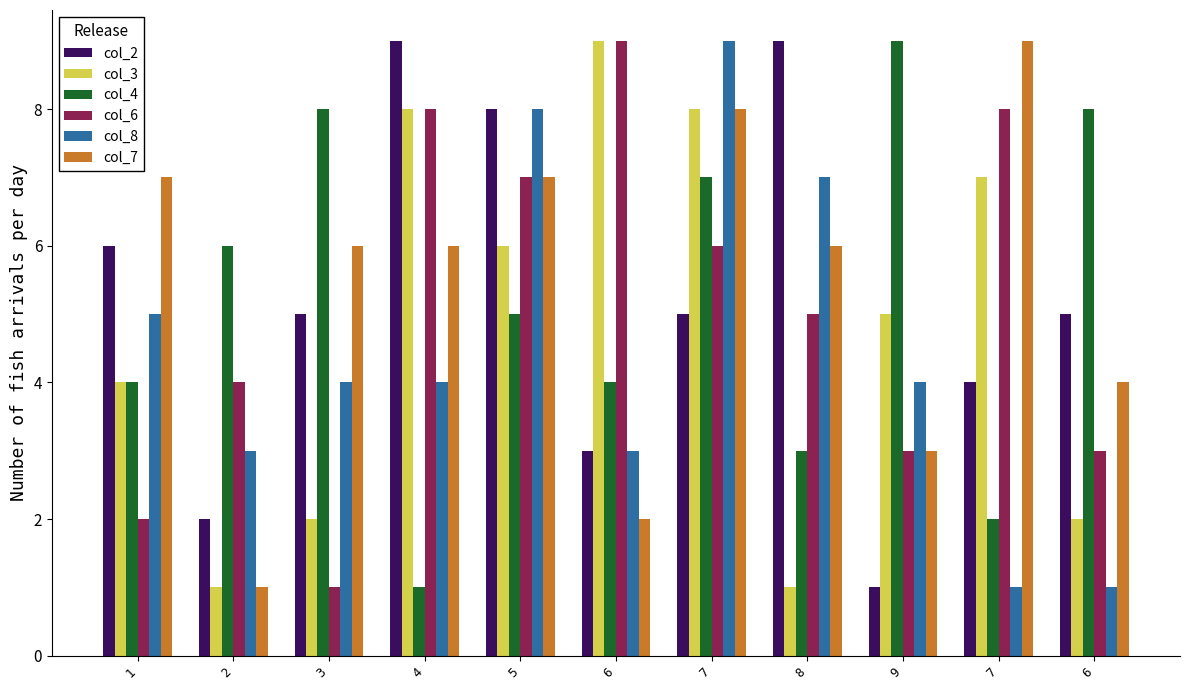

What is the difference between the second highest and minimum values in the col_6 series?

7